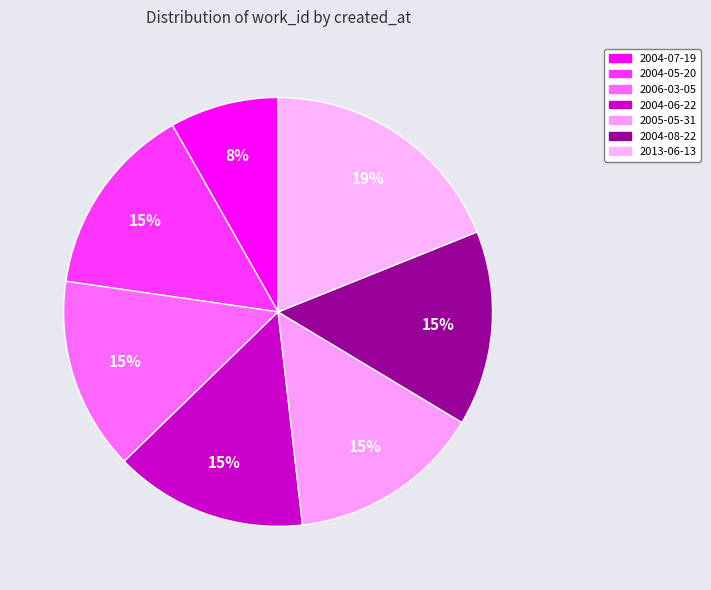

To the nearest percent, what percentage of the pie is 2013-06-13?

19%